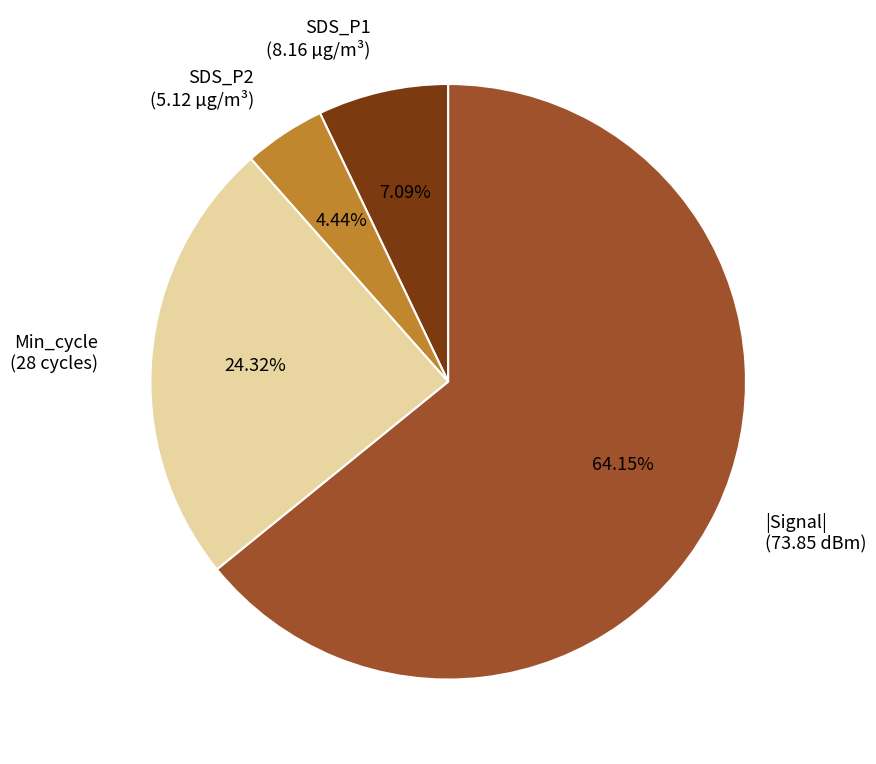

What is the smallest slice in the pie chart?

SDS_P2 (5.12 µg/m³)